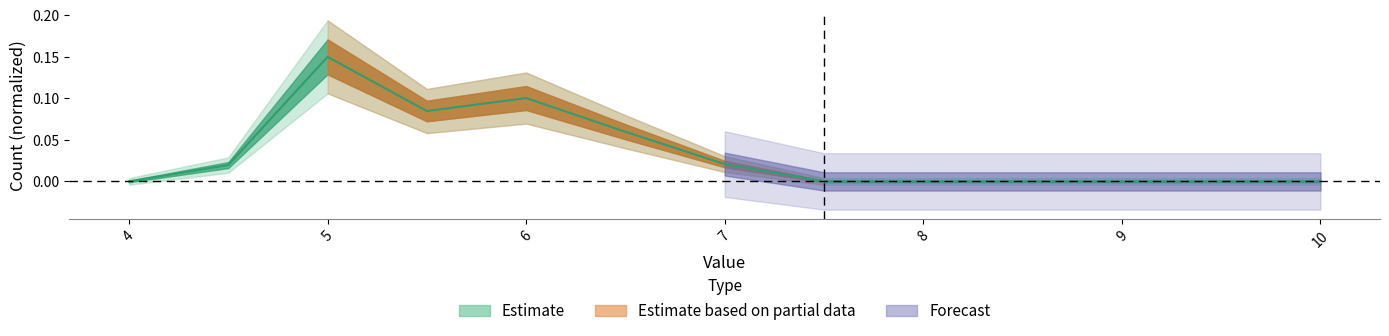

Does the chart have visible grid lines?

No